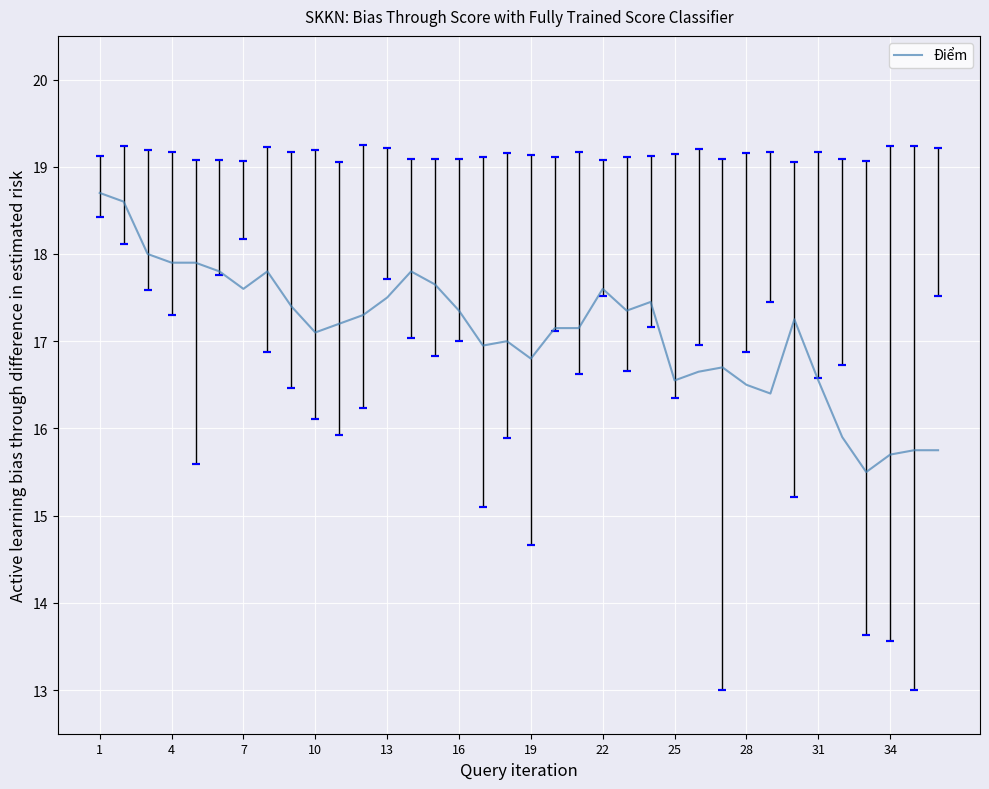

What is the difference between the maximum and minimum values?

3.2